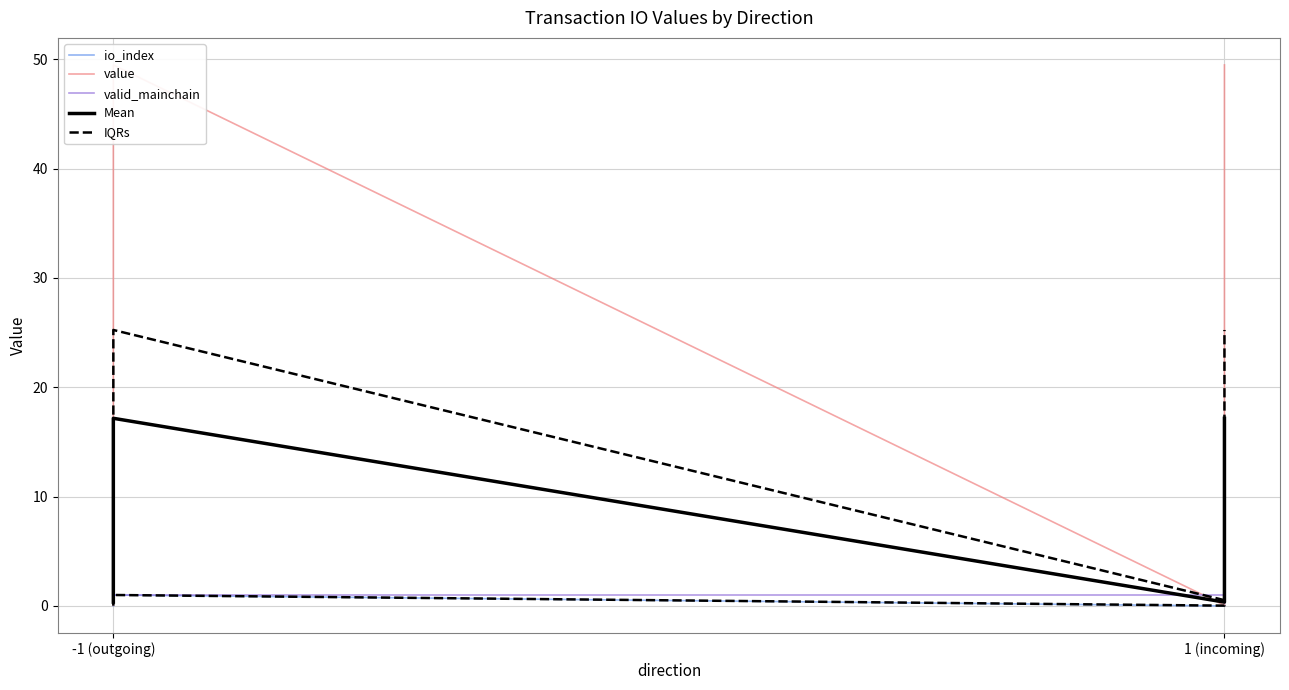

True or false: valid_mainchain and IQRs cross at least once.

False